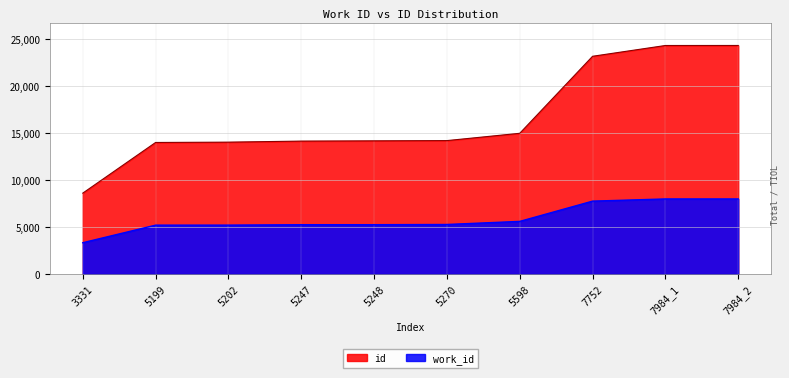

Is it true that work_id equals 7752 at 7752?

True